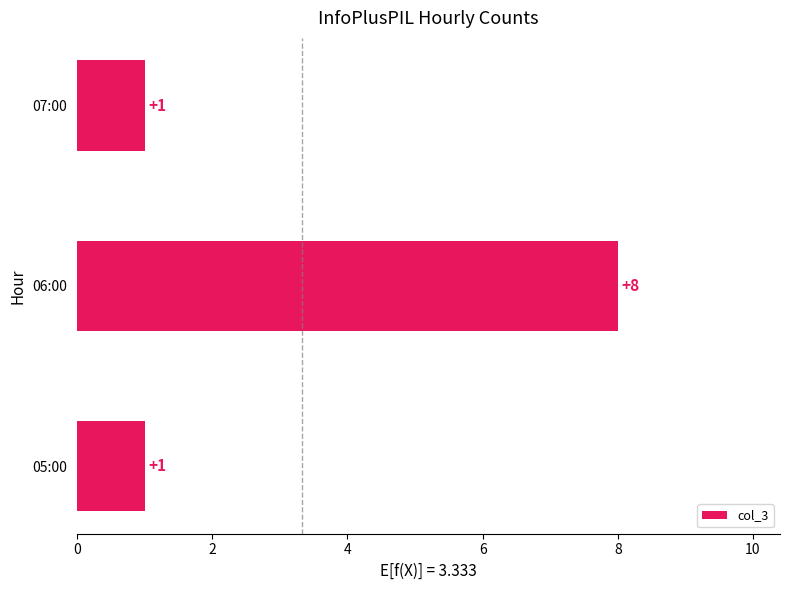

Which category has the highest value across all series?

06:00